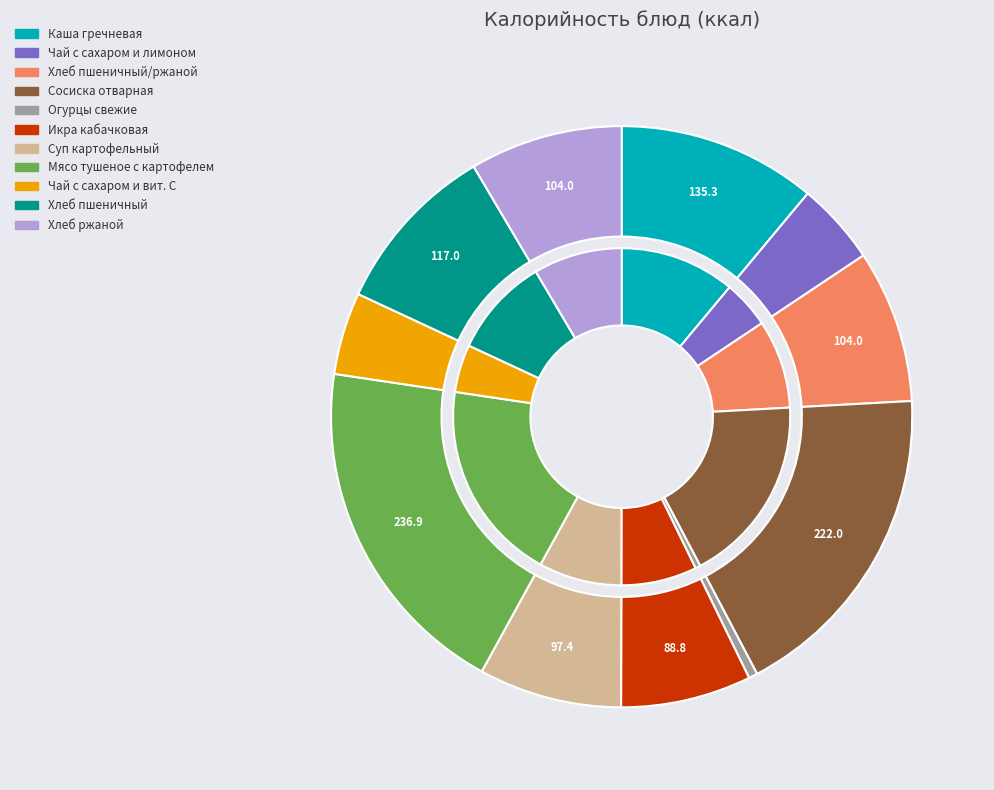

What is the ratio of the value at Сосиска отварная to the value at Суп картофельный?

2.3